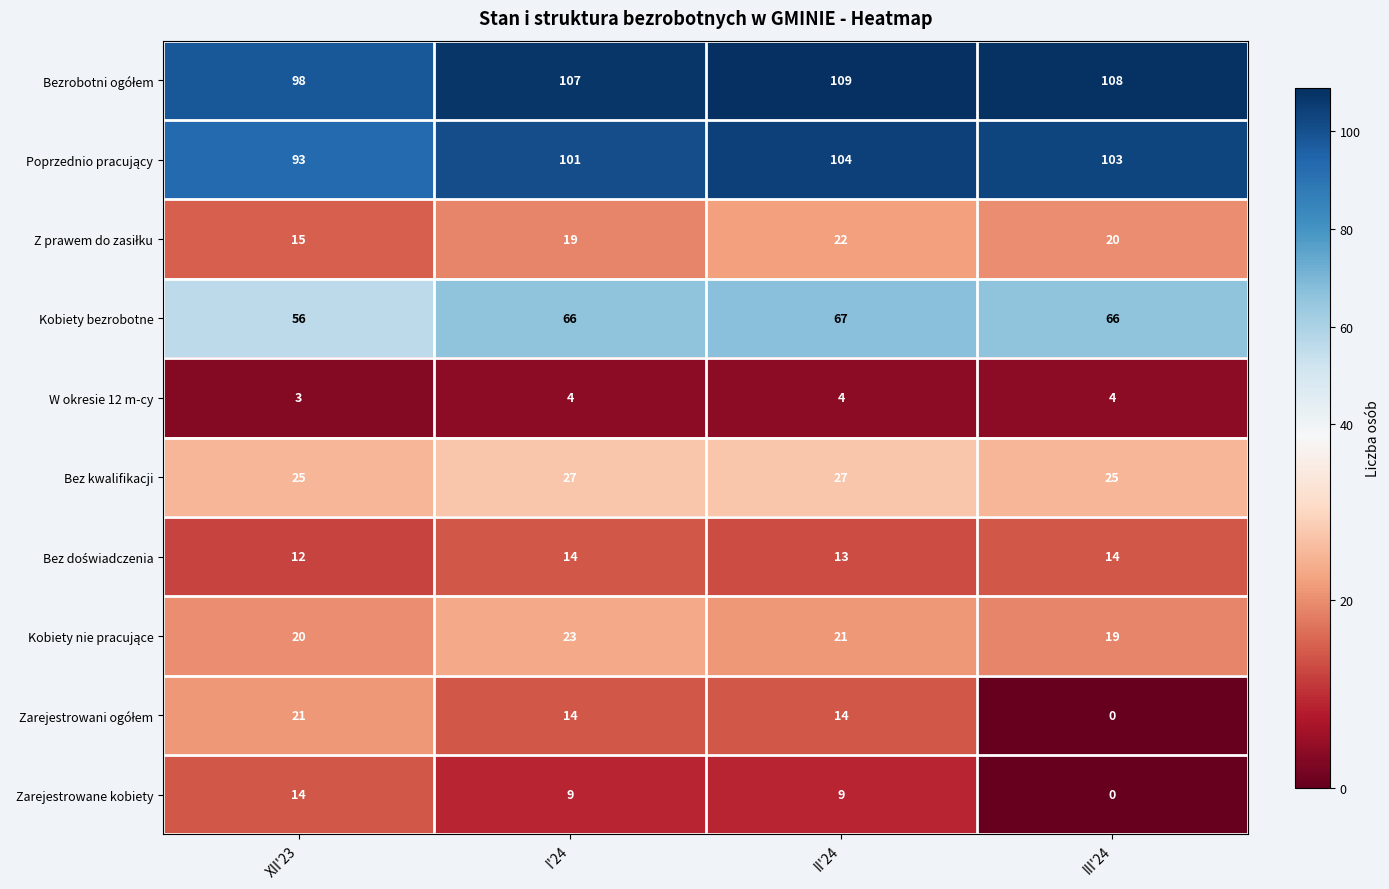

What is the spread (max minus min) of values at I'24?

103